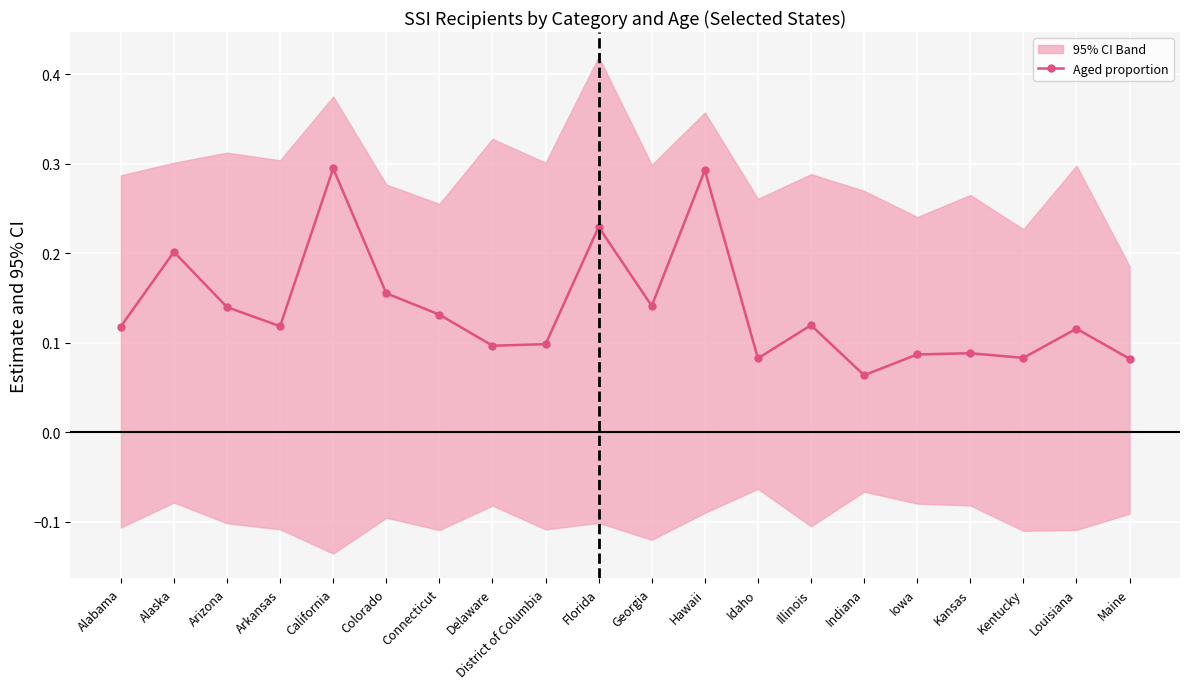

What is the average value?

0.1